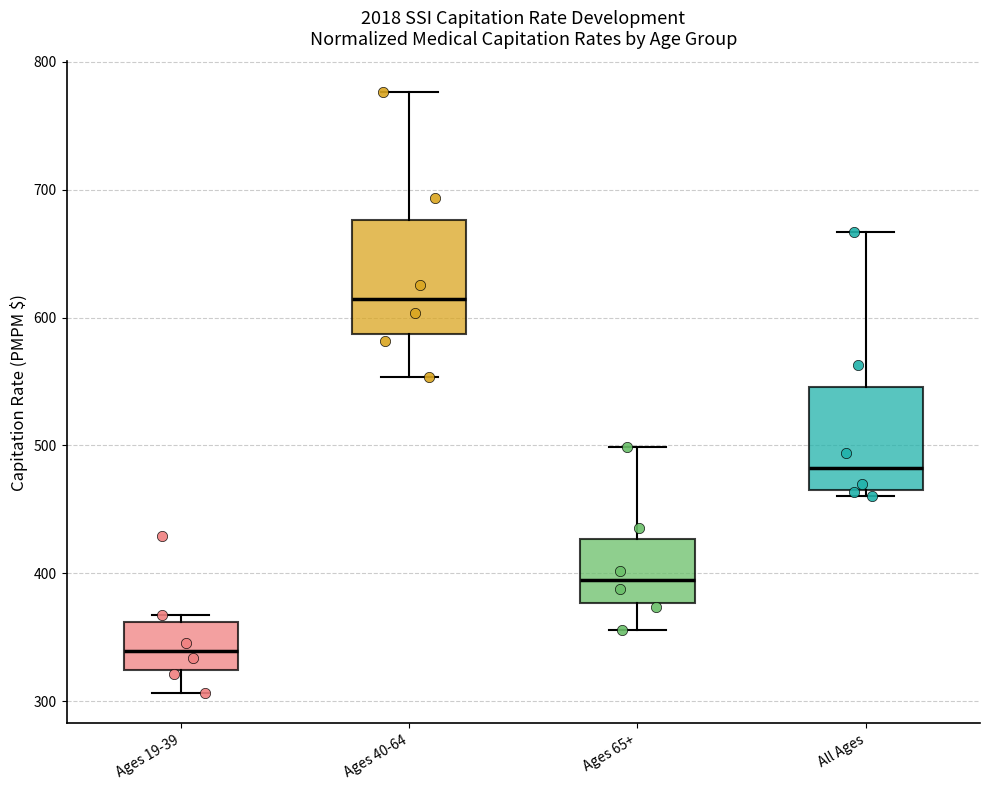

Which box has the highest median line?

Ages 40-64